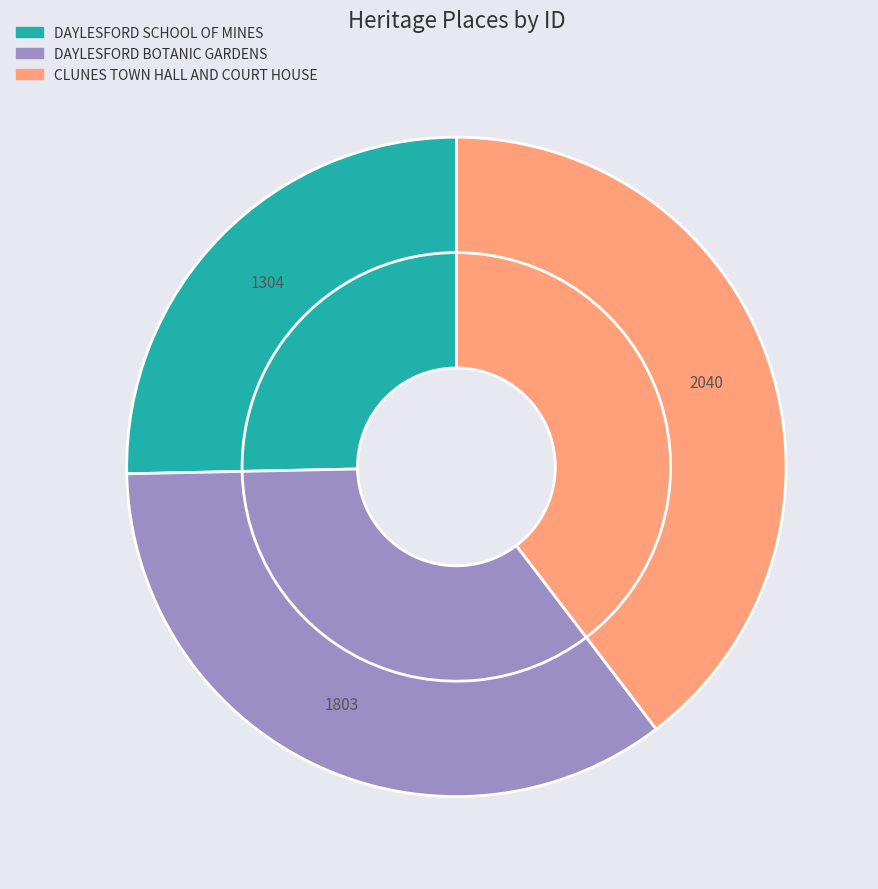

Is the sum of CLUNES TOWN HALL AND COURT HOUSE and DAYLESFORD SCHOOL OF MINES greater than half?

Yes